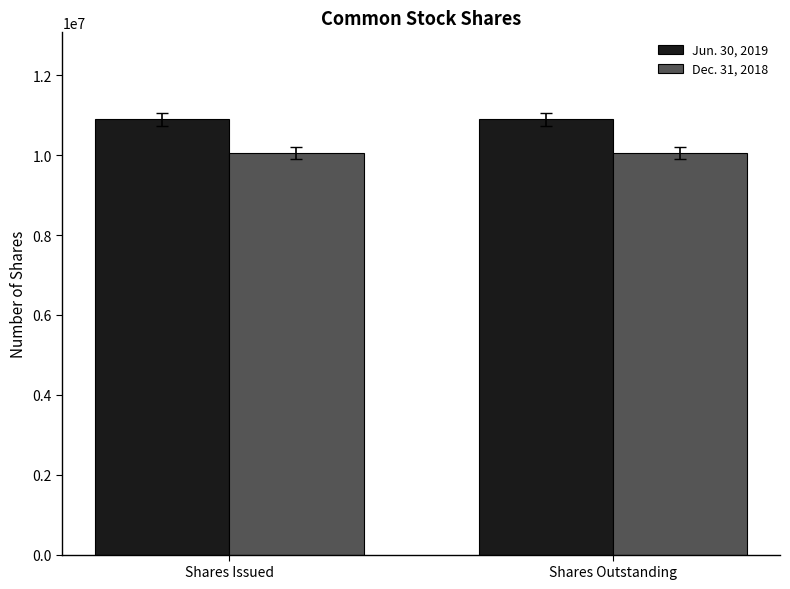

The Jun. 30, 2019 series shows 10897522 at Shares Outstanding. True or false?

True